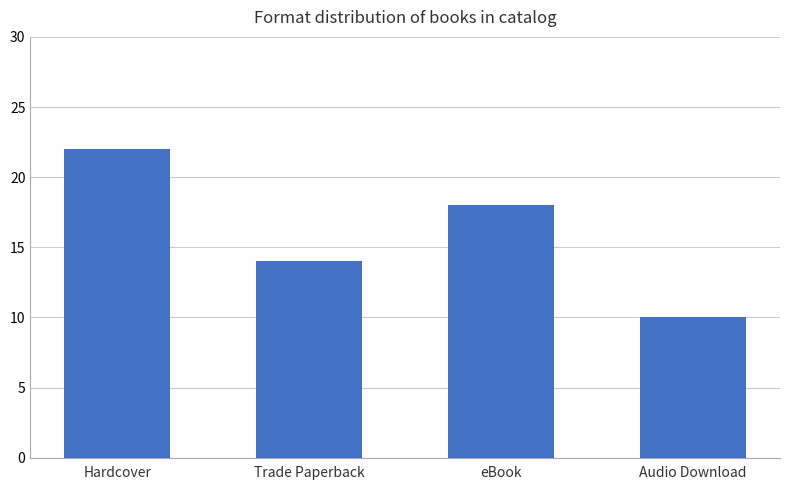

Does the chart contain stacked bars?

No